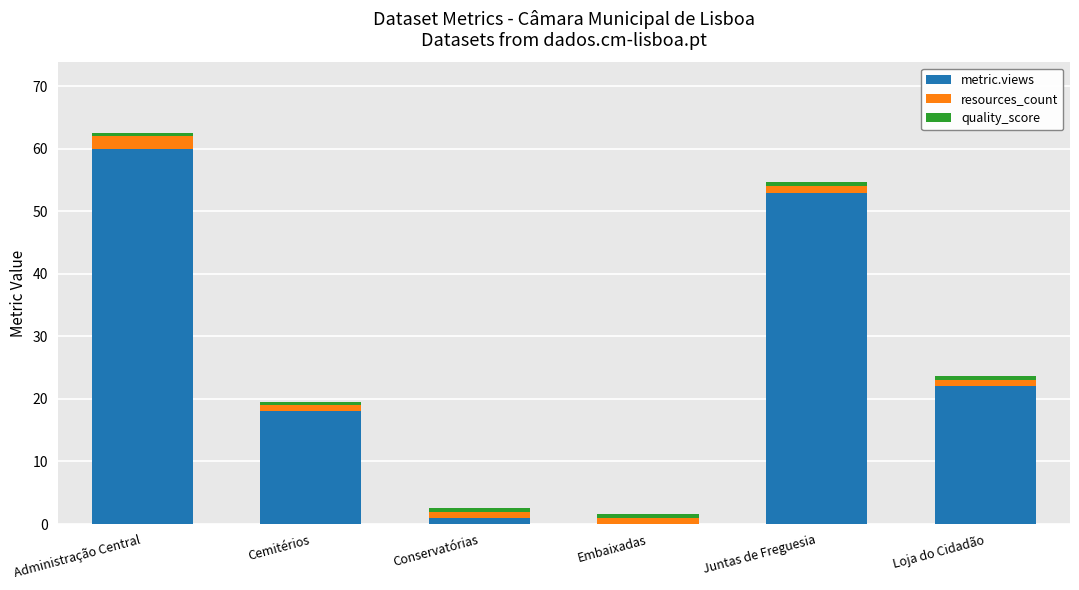

At which category is the sum across all series the highest?

Administração Central